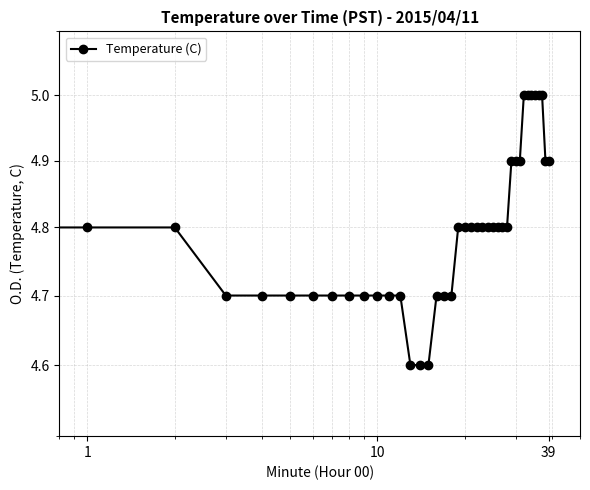

What is the greatest value displayed?

5.0